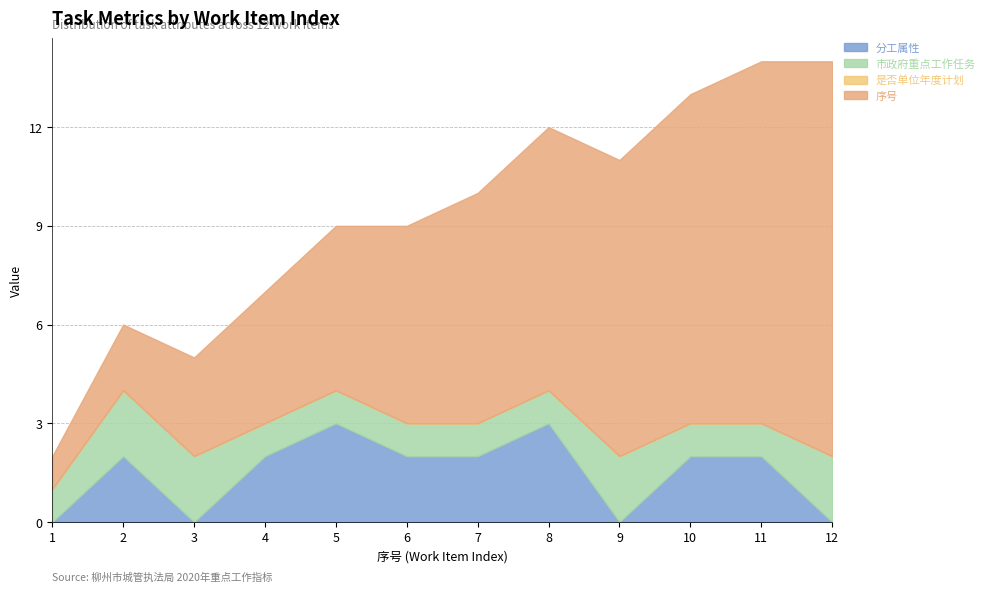

Which series has the largest range (max minus min)?

序号